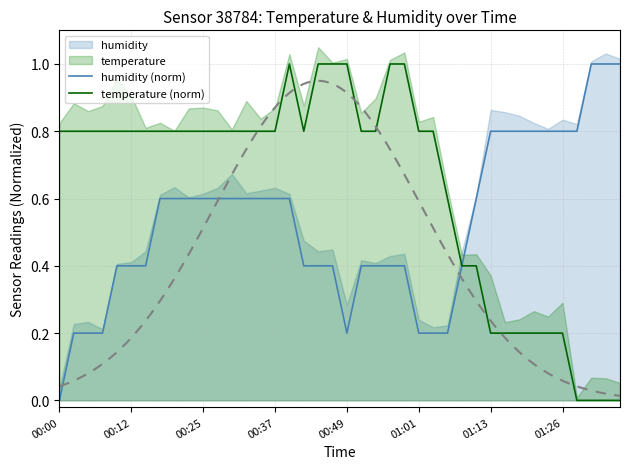

What is the spread (max minus min) of values at 33?

0.6